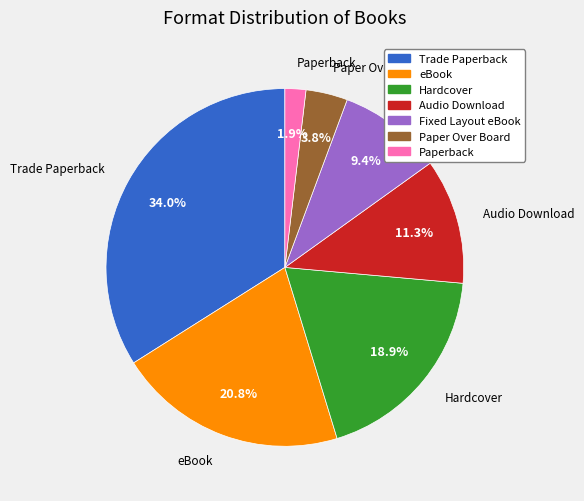

Which slice is the smallest?

Paperback